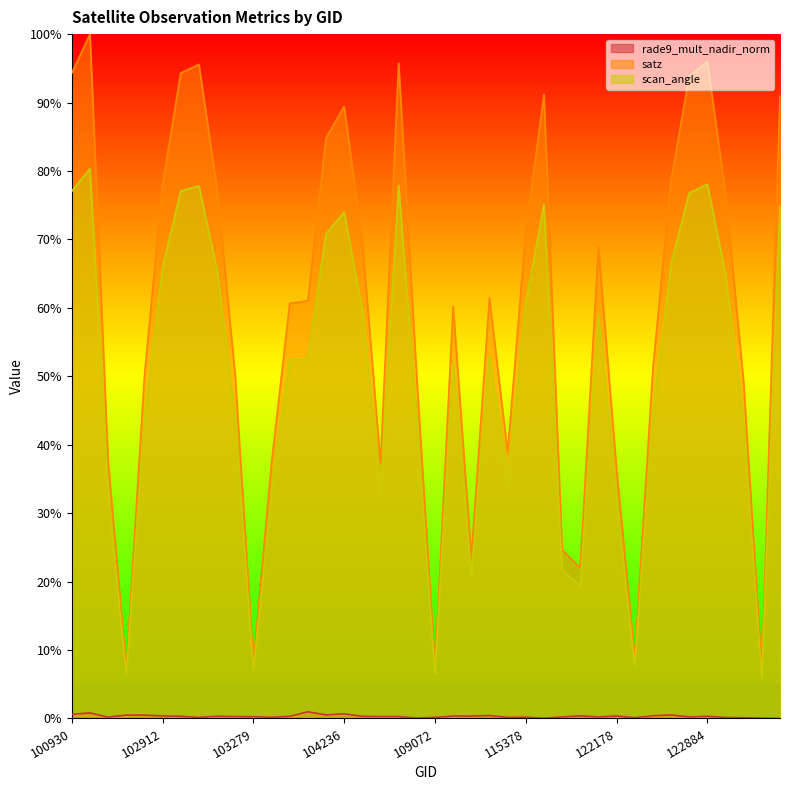

Does the chart have visible grid lines?

No